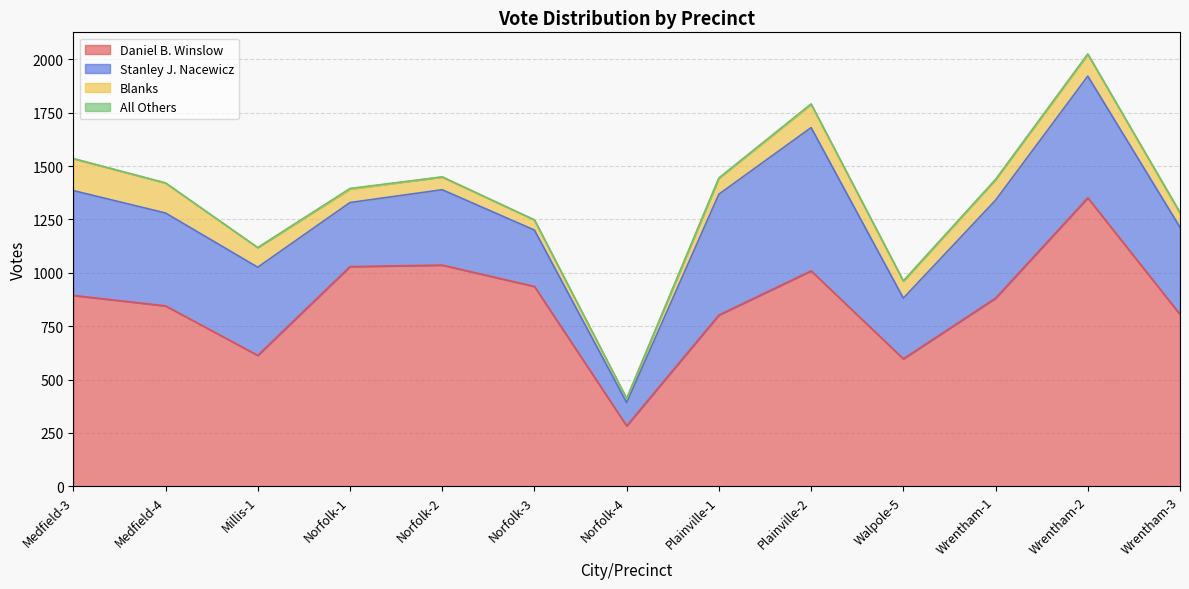

What is the sum of the Stanley J. Nacewicz values at Medfield-3 and Norfolk-2?

844